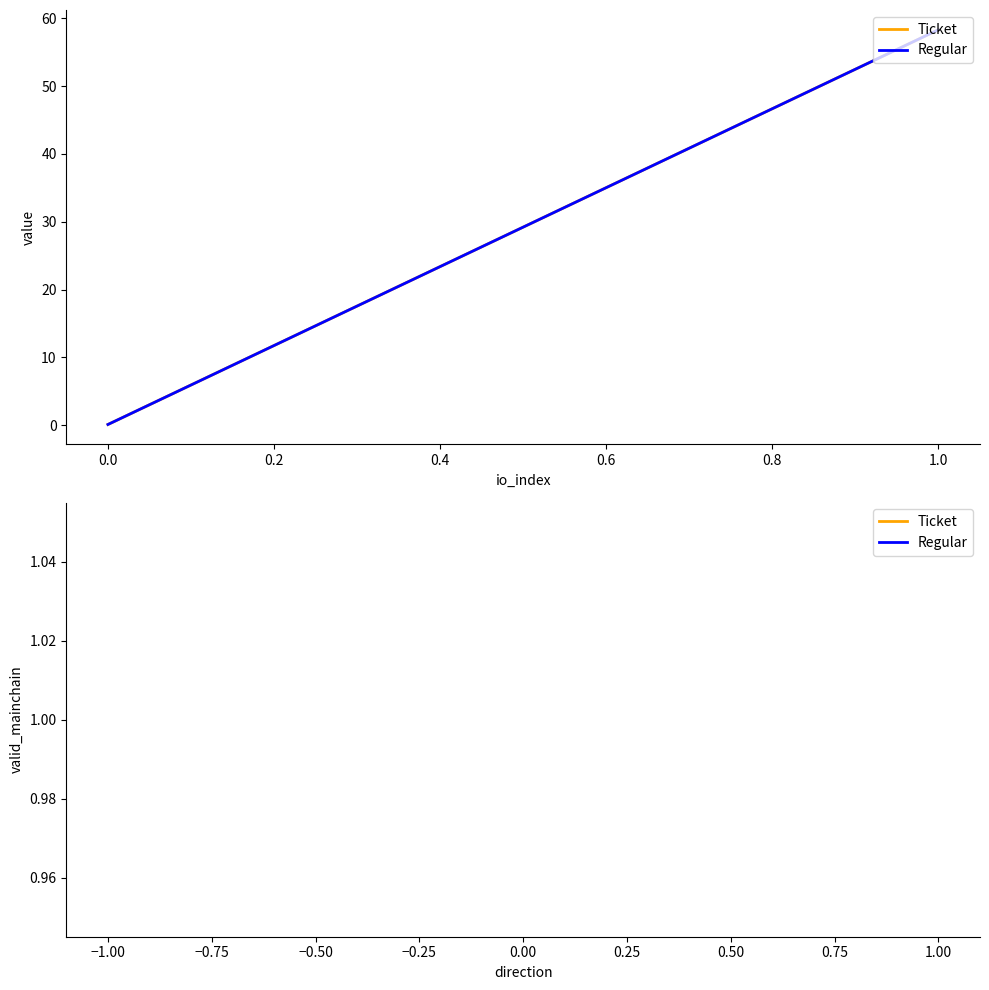

Is this an area chart (filled region under the line)?

No